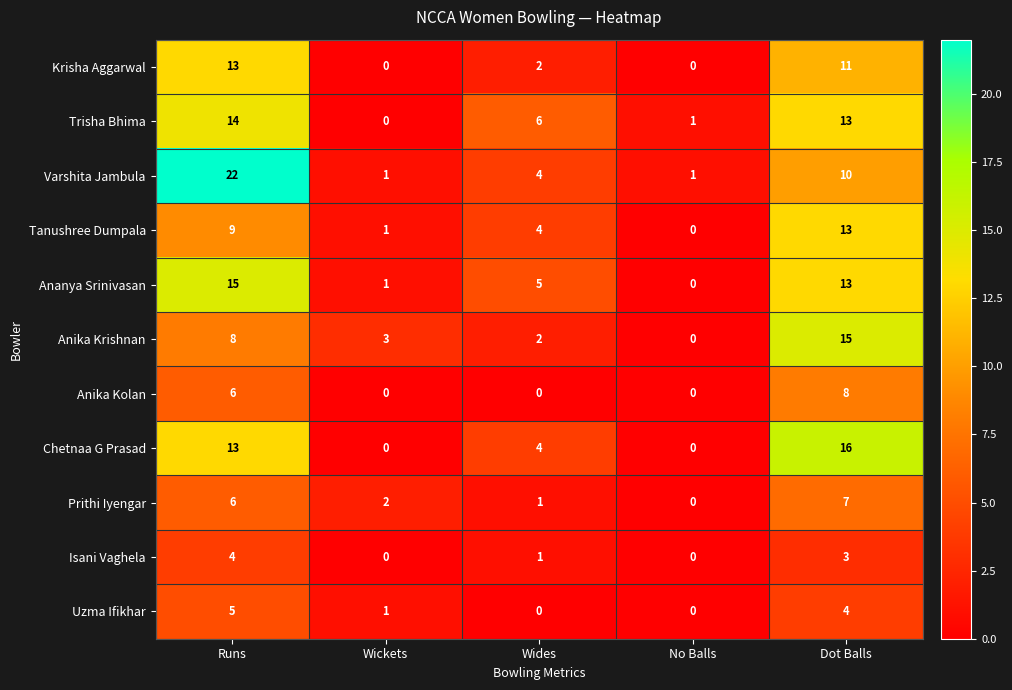

The Isani Vaghela series shows 5 at Runs. True or false?

False